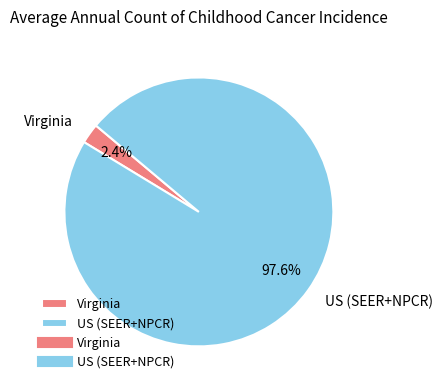

To the nearest percent, what portion does US (SEER+NPCR) represent?

98%